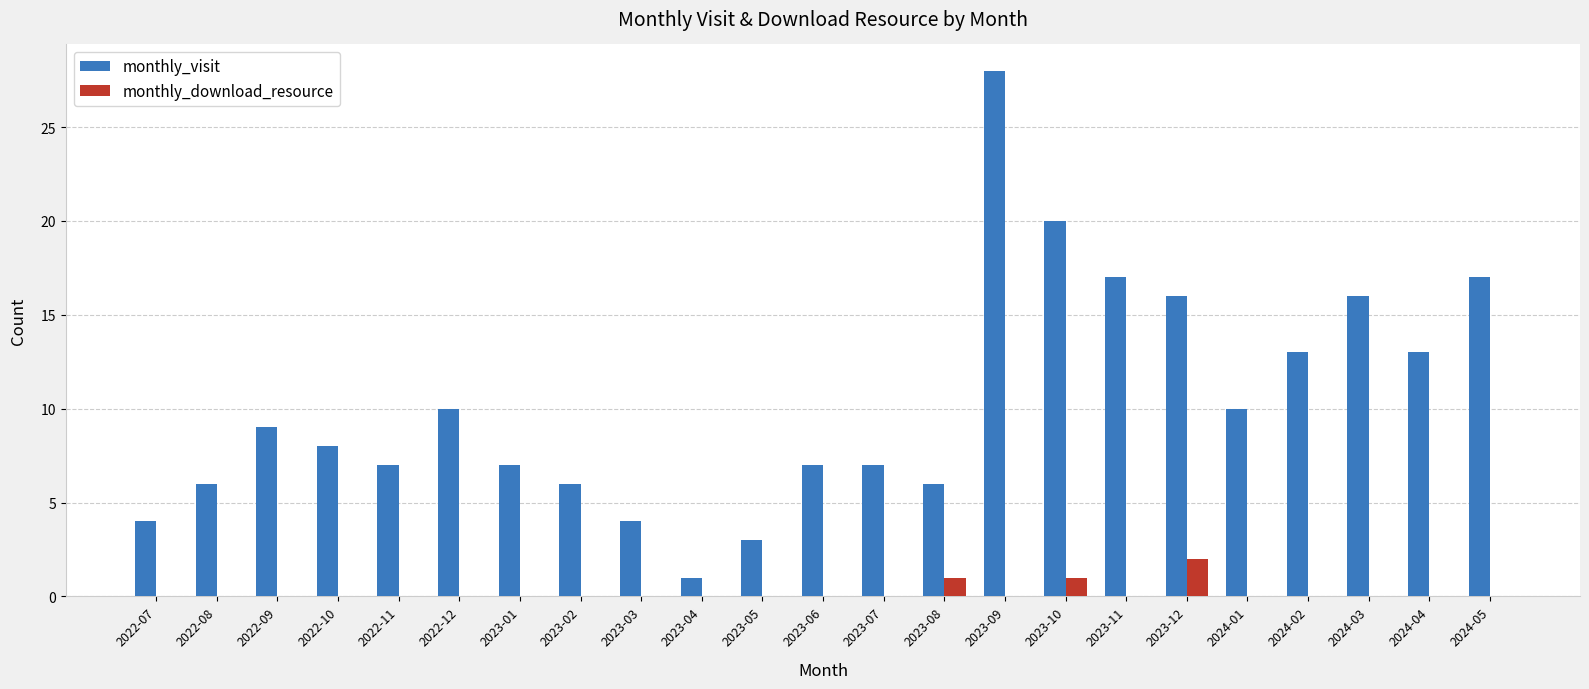

Reading right to left, transcribe all the data shown in this chart.

monthly_visit: 2024-05=17	2024-04=13	2024-03=16	2024-02=13	2024-01=10	2023-12=16	2023-11=17	2023-10=20	2023-09=28	2023-08=6	2023-07=7	2023-06=7	2023-05=3	2023-04=1	2023-03=4	2023-02=6	2023-01=7	2022-12=10	2022-11=7	2022-10=8	2022-09=9	2022-08=6	2022-07=4
monthly_download_resource: 2024-05=0	2024-04=0	2024-03=0	2024-02=0	2024-01=0	2023-12=2	2023-11=0	2023-10=1	2023-09=0	2023-08=1	2023-07=0	2023-06=0	2023-05=0	2023-04=0	2023-03=0	2023-02=0	2023-01=0	2022-12=0	2022-11=0	2022-10=0	2022-09=0	2022-08=0	2022-07=0